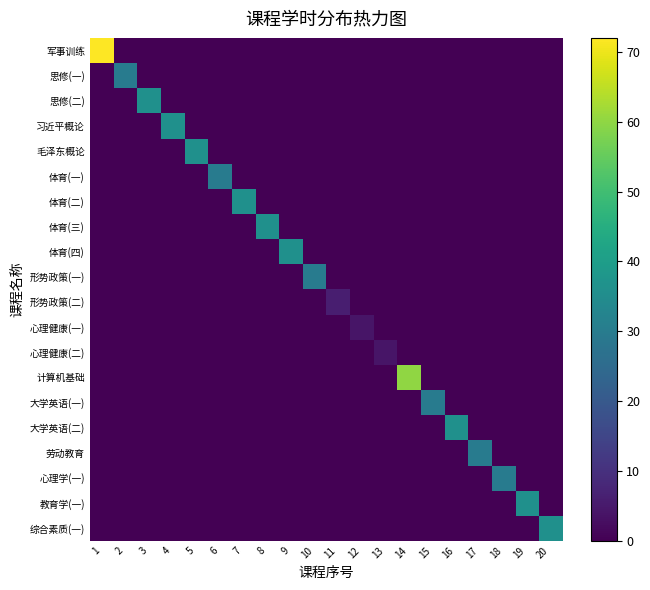

At 10, list the series in order from largest to smallest.

形势政策(一), 军事训练, 思修(一), 思修(二), 习近平概论, 毛泽东概论, 体育(一), 体育(二), 体育(三), 体育(四), 形势政策(二), 心理健康(一), 心理健康(二), 计算机基础, 大学英语(一), 大学英语(二), 劳动教育, 心理学(一), 教育学(一), 综合素质(一)